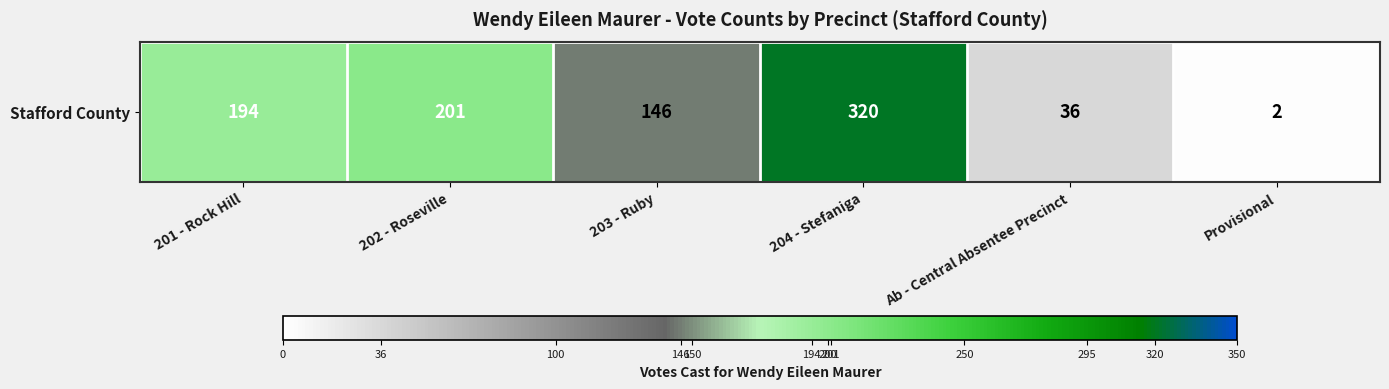

What is the greatest value displayed?

320